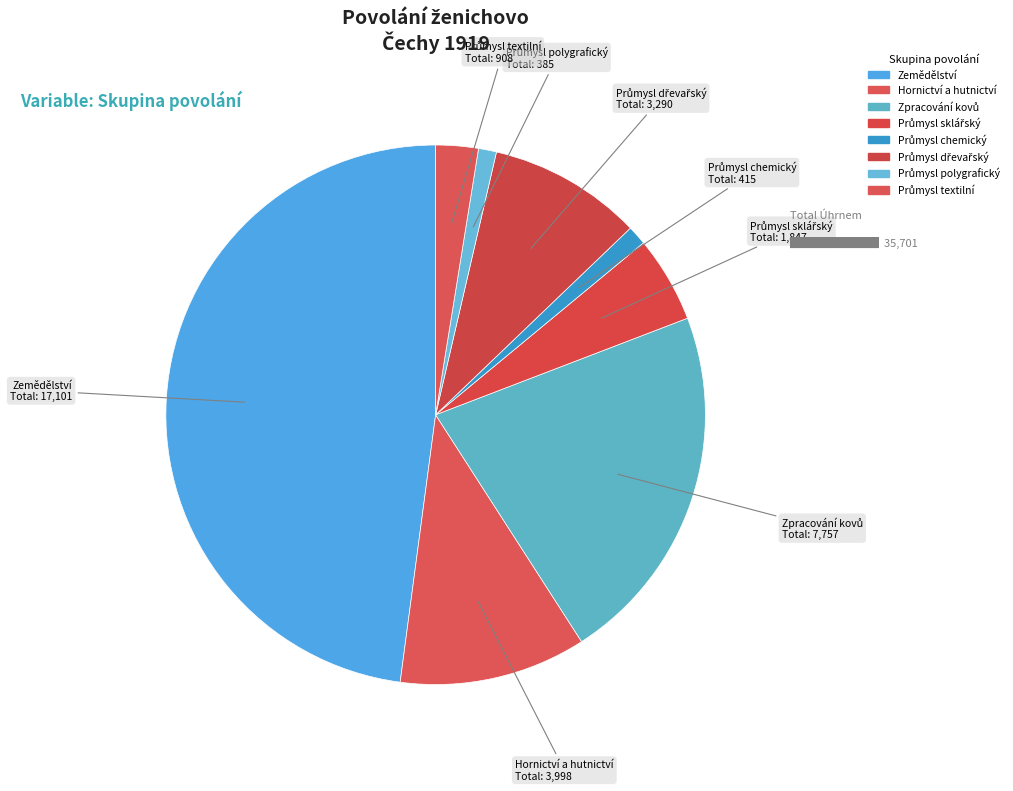

To the nearest percent, what portion does Průmysl textilní represent?

3%